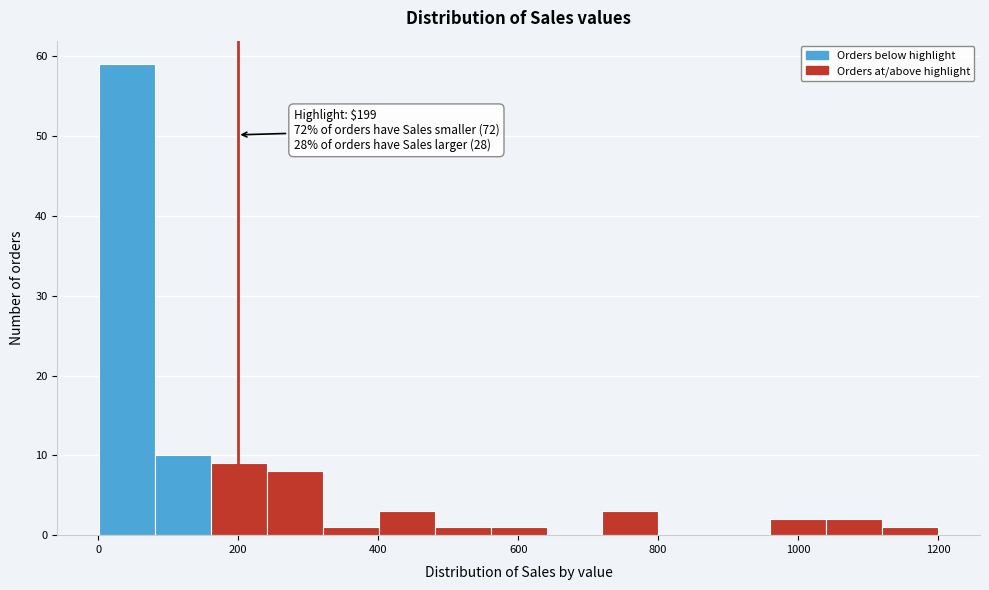

Around what value on the x-axis is the tallest bar? Give the approximate position of its centre, as read against the axis.

40